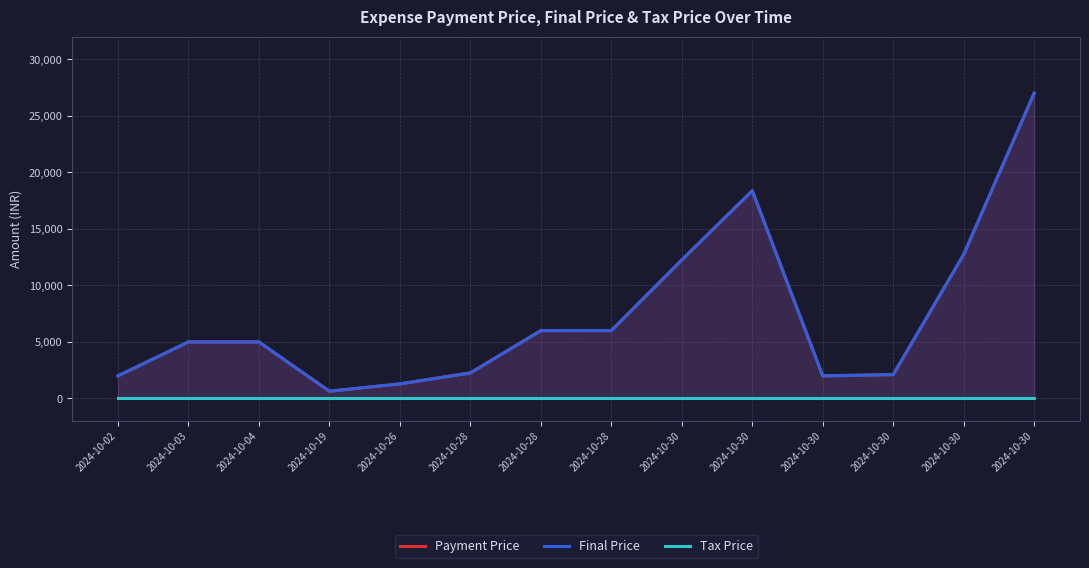

True or false: Payment Price and Final Price intersect in this chart.

False